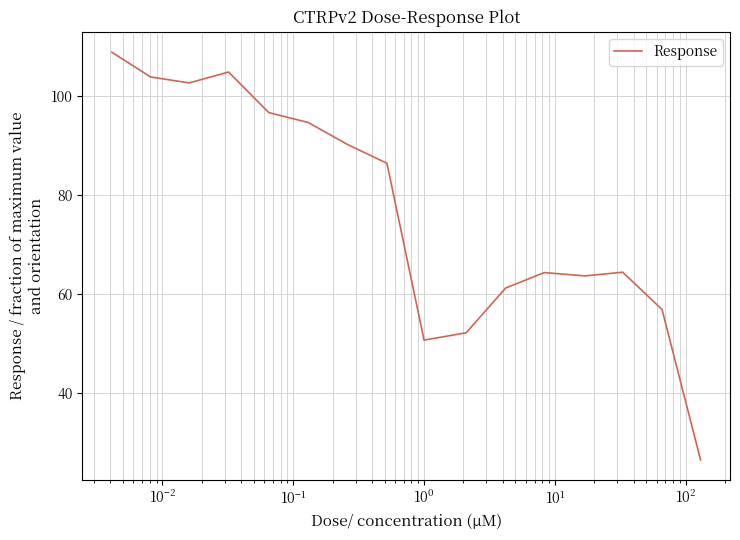

What is the maximum value shown in the chart?

108.9